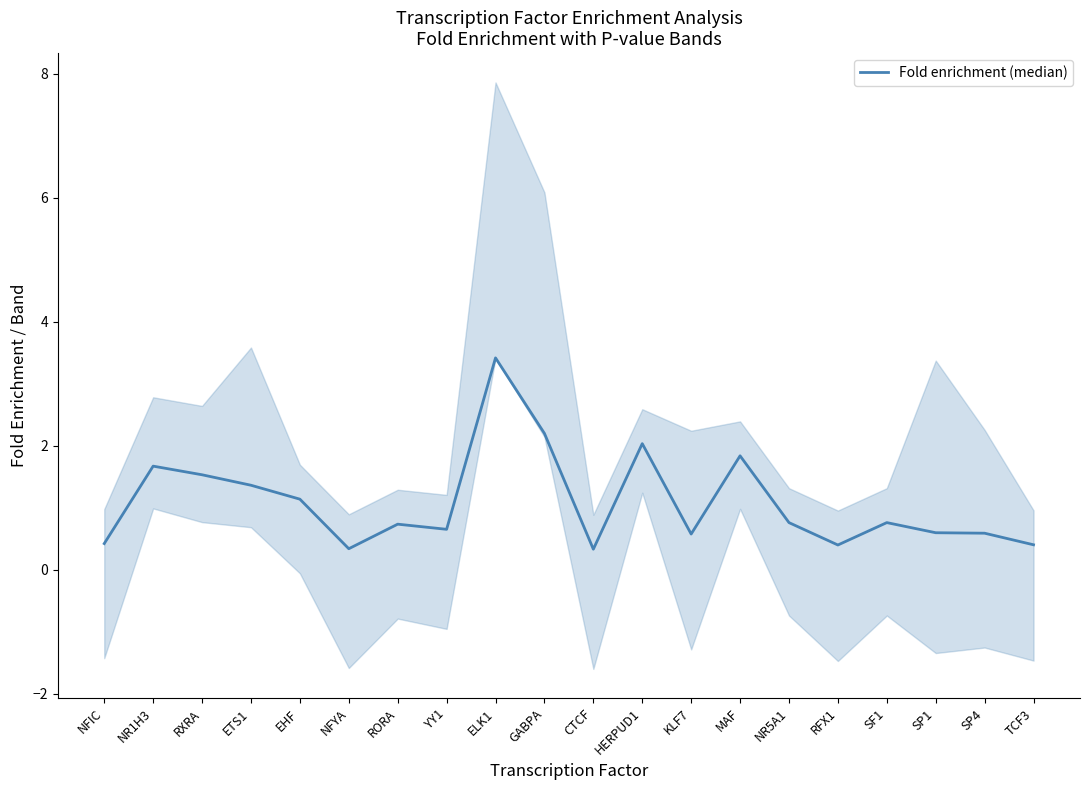

What is the smallest value displayed?

0.3